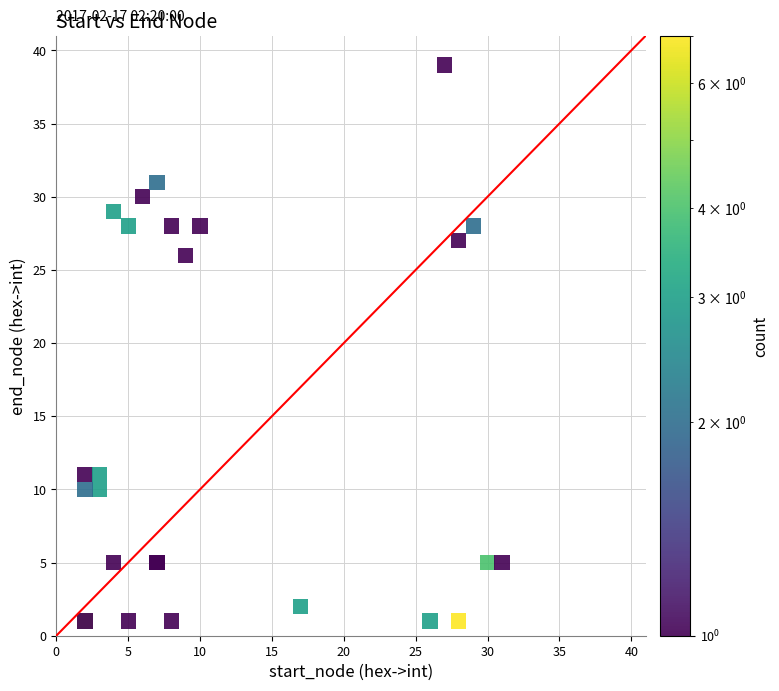

What Y value in the scatter plot is closest to 20?

26